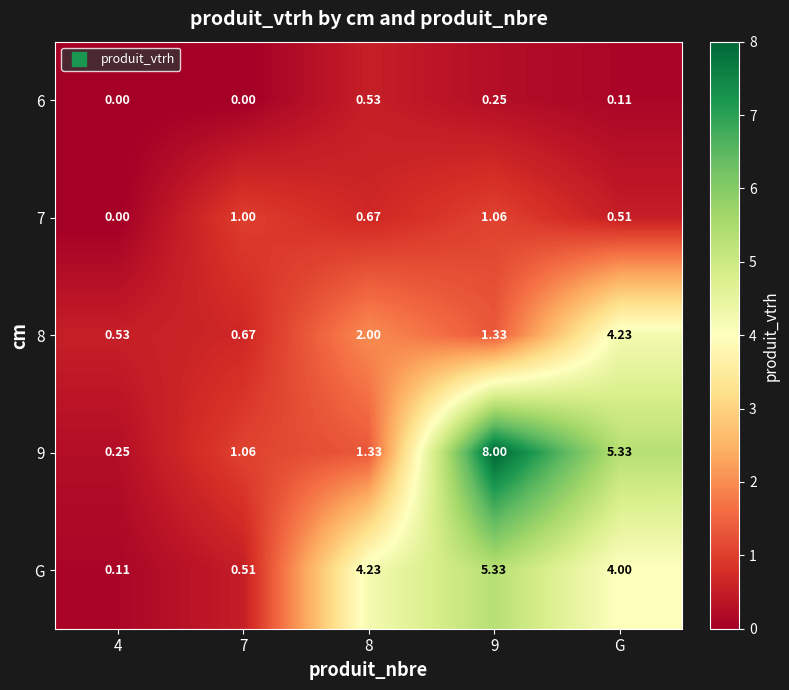

Is the value of 9 at 4 greater than the value of 7 at 7?

No